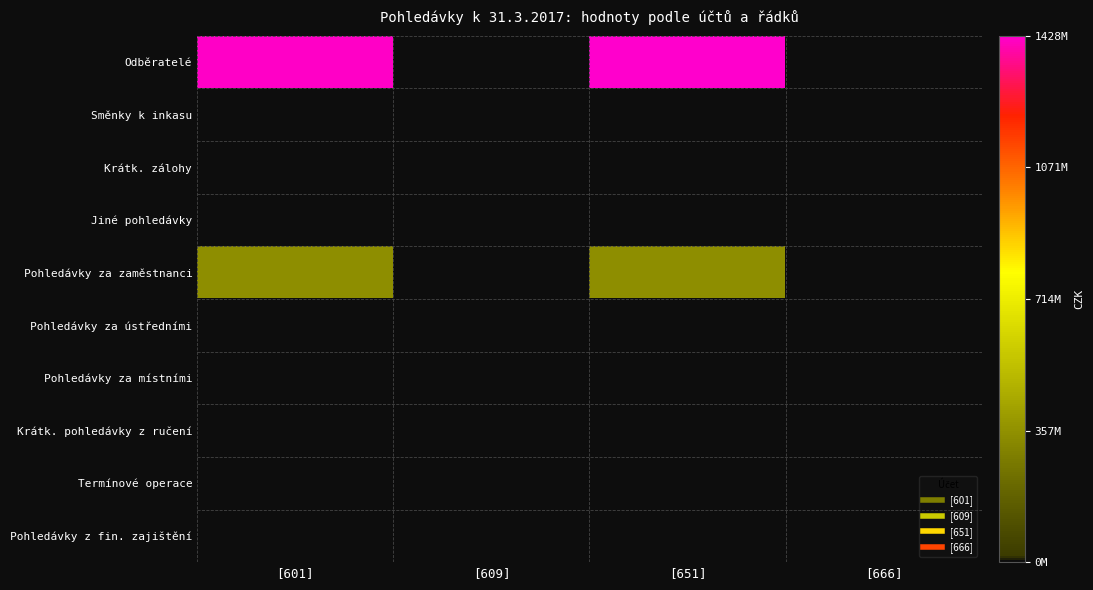

At [666], list the series in order from largest to smallest.

Odběratelé, Jiné pohledávky, Směnky k inkasu, Krátk. zálohy, Pohledávky za zaměstnanci, Pohledávky za ústředními, Pohledávky za místními, Krátk. pohledávky z ručení, Termínové operace, Pohledávky z fin. zajištění